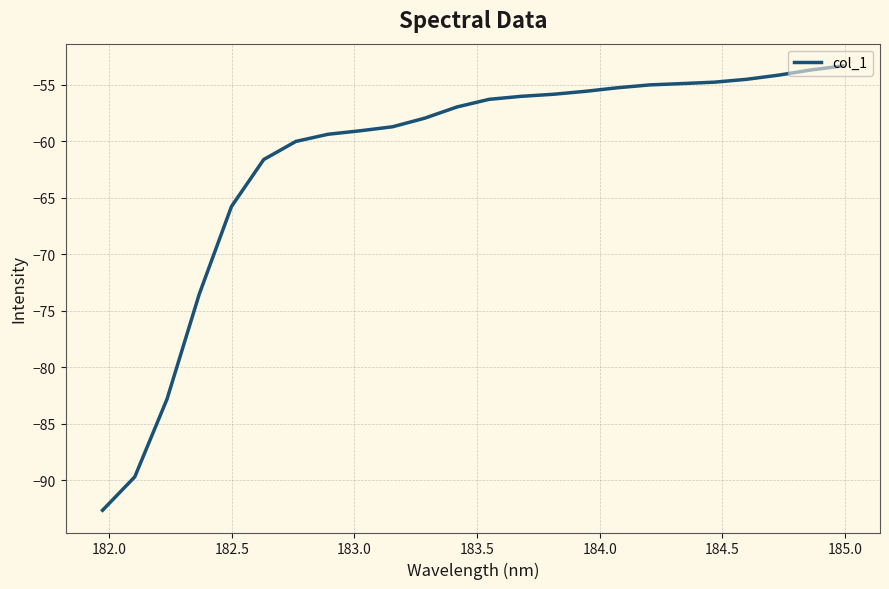

What is the maximum value shown in the chart?

-53.3